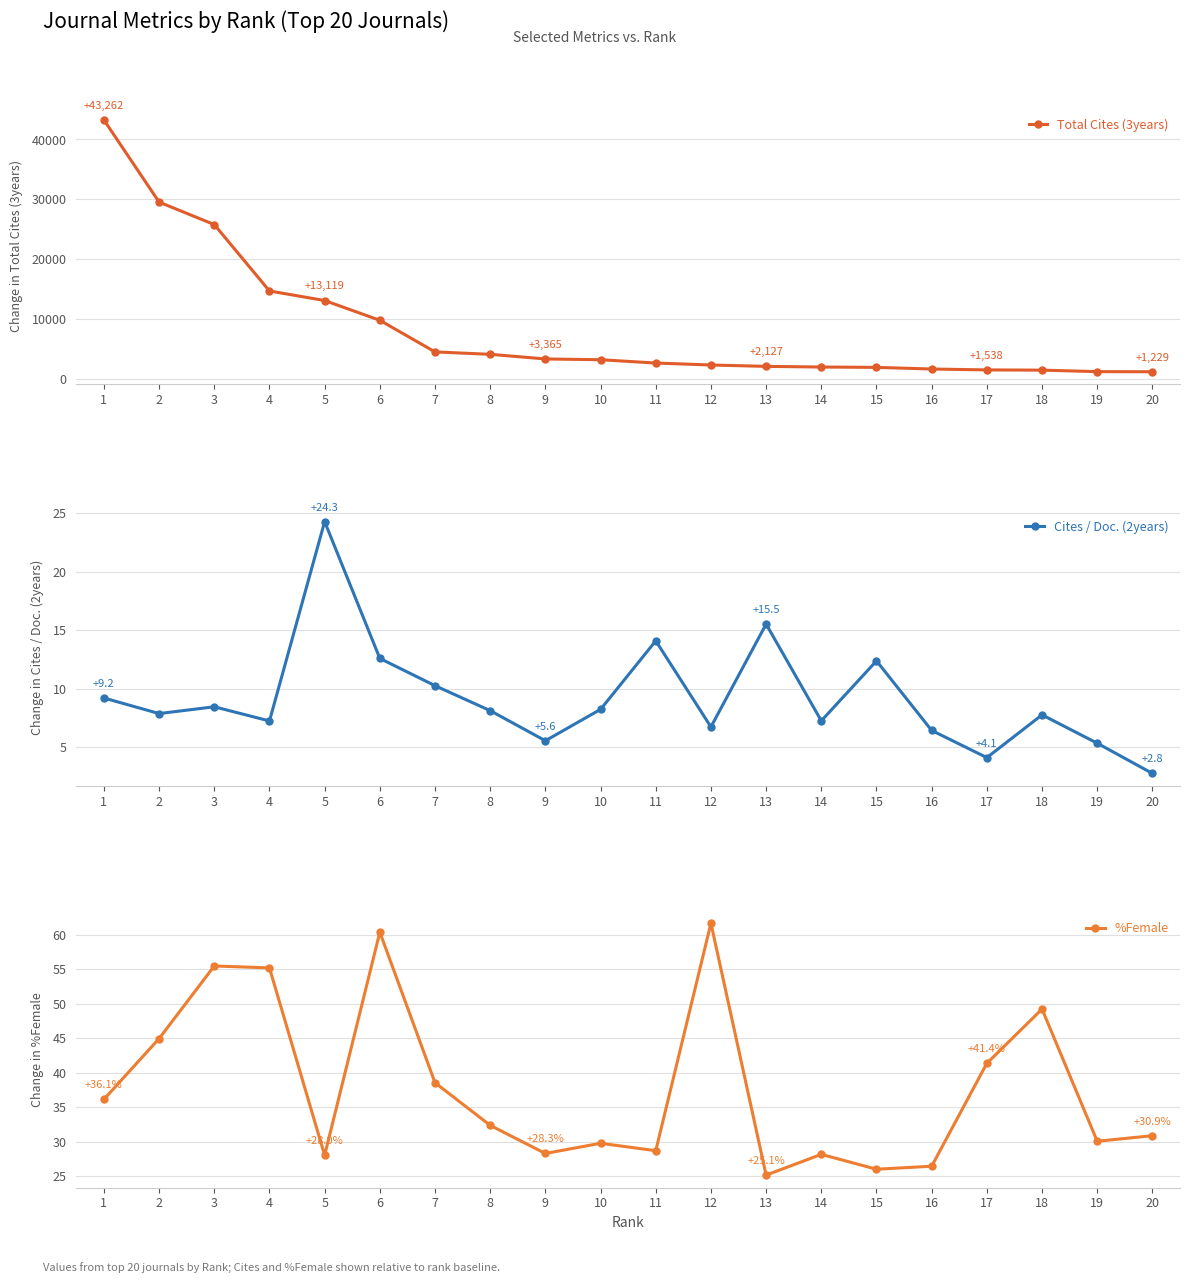

What are all the series names shown in the legend?

Total Cites (3years), Cites / Doc. (2years), %Female